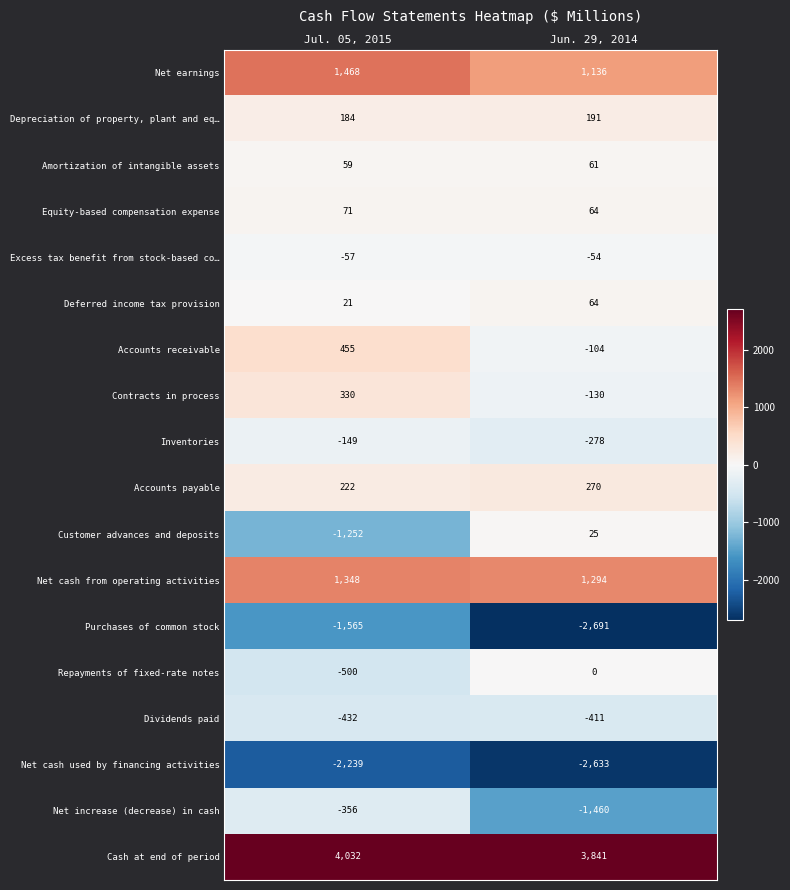

Which category has the highest value across all series?

Jul. 05, 2015